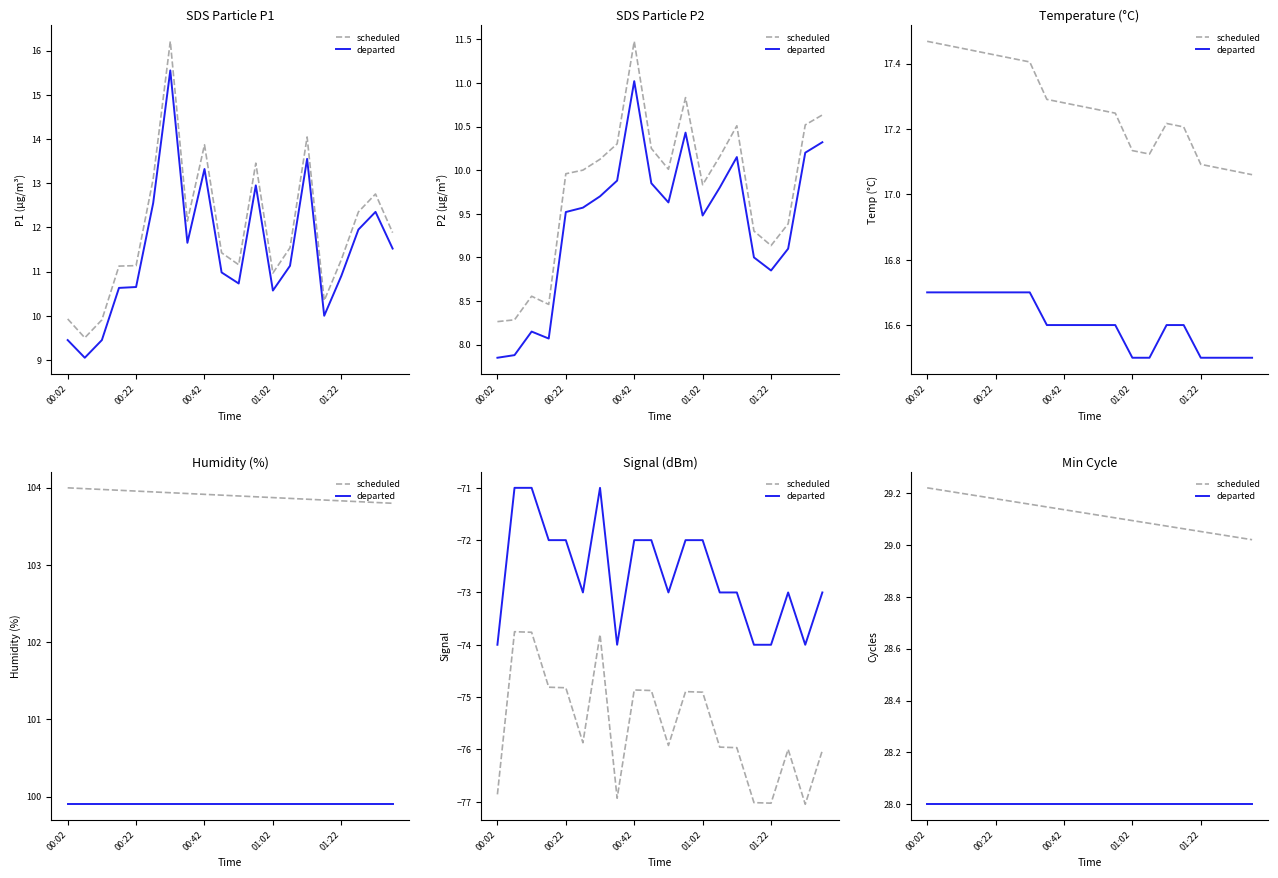

Reading left to right, extract all data points from this chart.

scheduled: 29.2	29.2	29.2	29.2	29.2	29.2	29.2	29.1	29.1	29.1	29.1	29.1	29.1	29.1	29.1	29.1	29.1	29.0	29.0	29.0
departed: 28.0	28.0	28.0	28.0	28.0	28.0	28.0	28.0	28.0	28.0	28.0	28.0	28.0	28.0	28.0	28.0	28.0	28.0	28.0	28.0